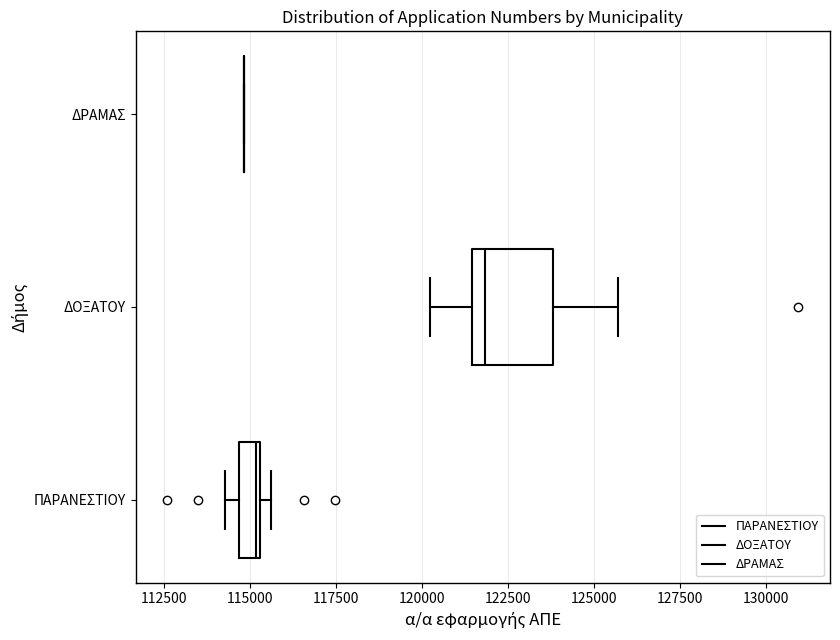

Where is the left edge of the box for ΠΑΡΑΝΕΣΤΙΟΥ on the x-axis? The values are not printed on the chart, so give them approximately, as read against the axis.

114500